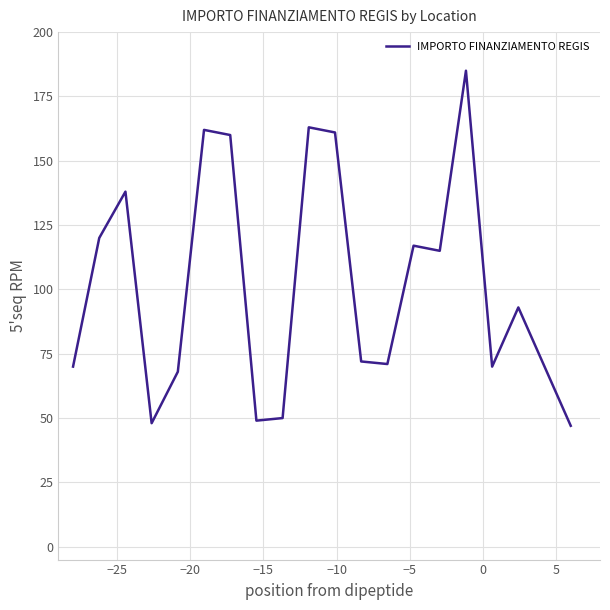

What is the smallest value displayed?

47